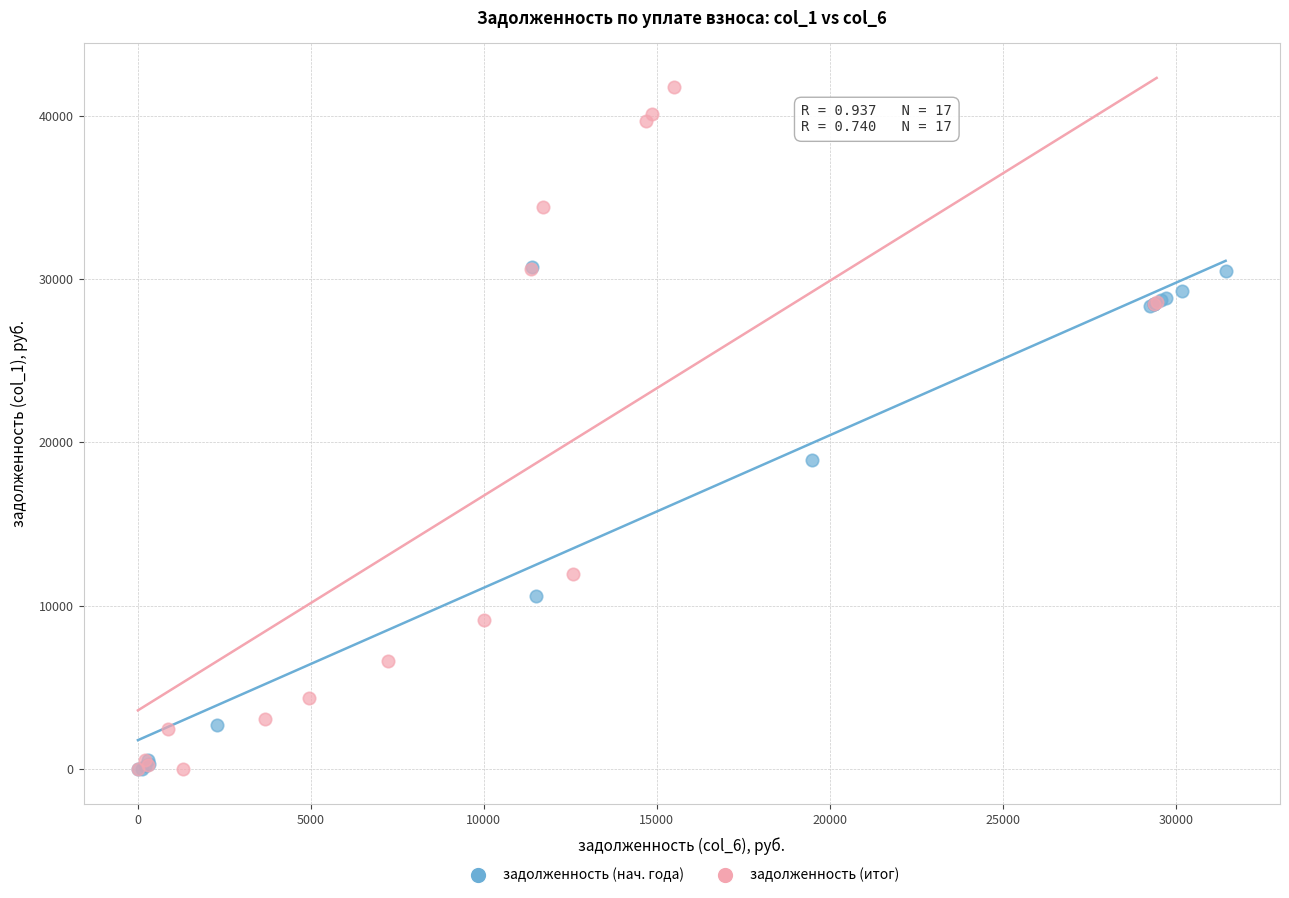

Which series has the largest Y range (max minus min)?

задолженность (итог)